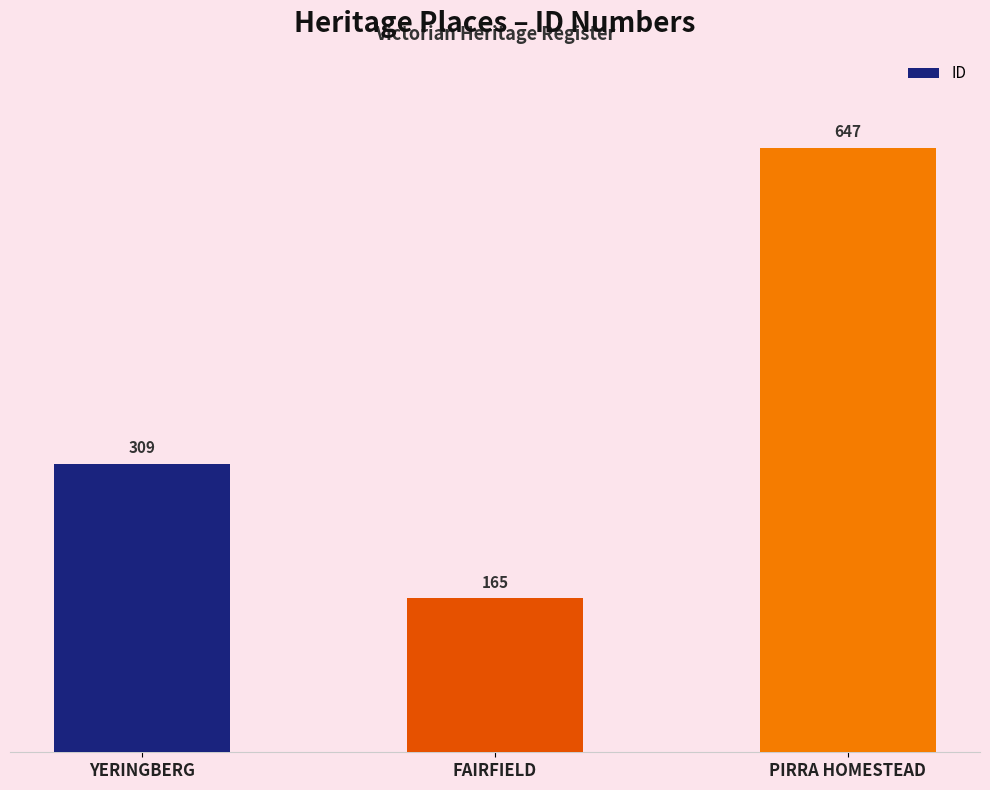

Does the chart contain any negative values?

No